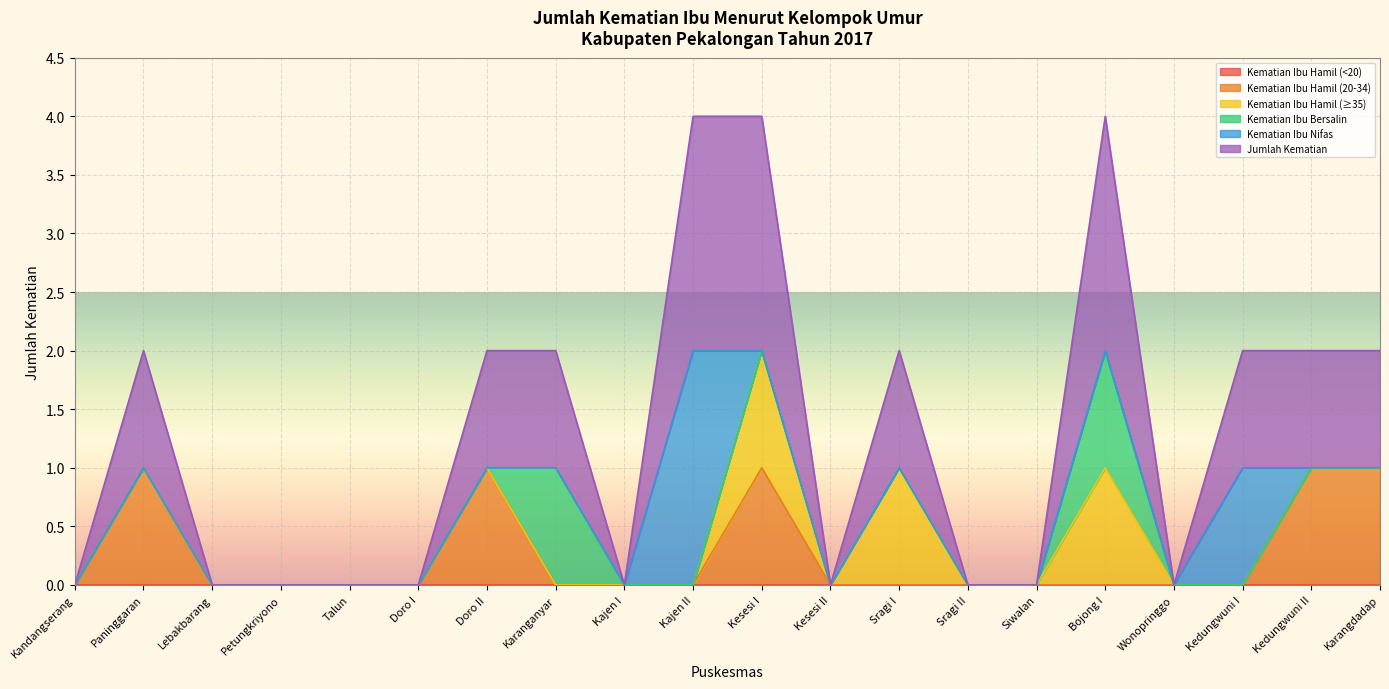

Is it true that Kematian Ibu Nifas equals -1 at Kajen I?

False